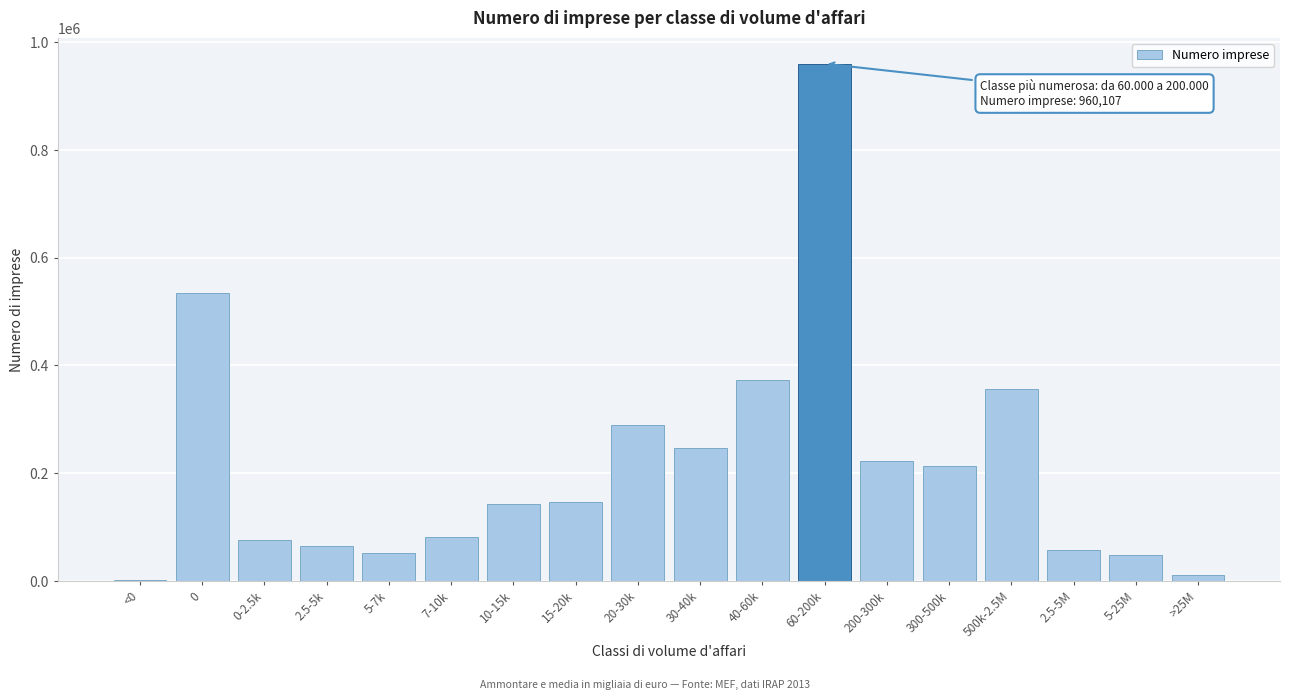

Reading left to right, extract all data points from this chart.

<0=2348	0=533758	0-2.5k=75456	2.5-5k=65792	5-7k=52521	7-10k=82295	10-15k=142443	15-20k=147083	20-30k=288920	30-40k=247592	40-60k=373818	60-200k=960107	200-300k=223117	300-500k=212545	500k-2.5M=356889	2.5-5M=58176	5-25M=47913	>25M=11443